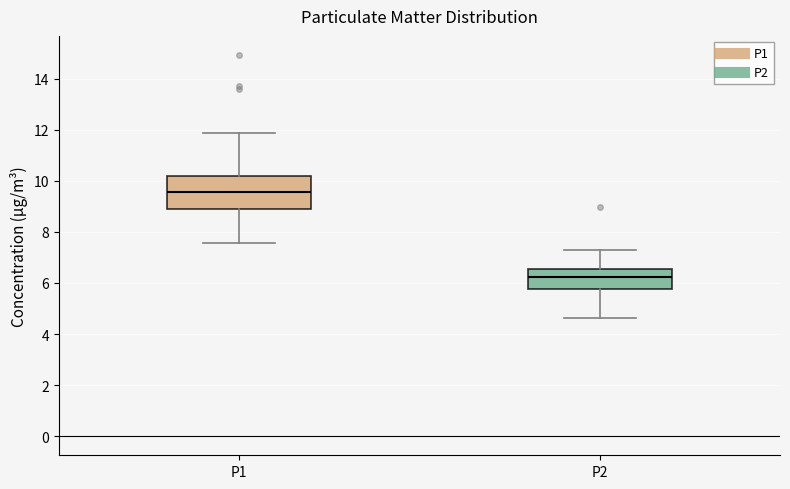

Where does the median line of the box for P2 sit on the y-axis? The values are not printed on the chart, so give them approximately, as read against the axis.

6.2